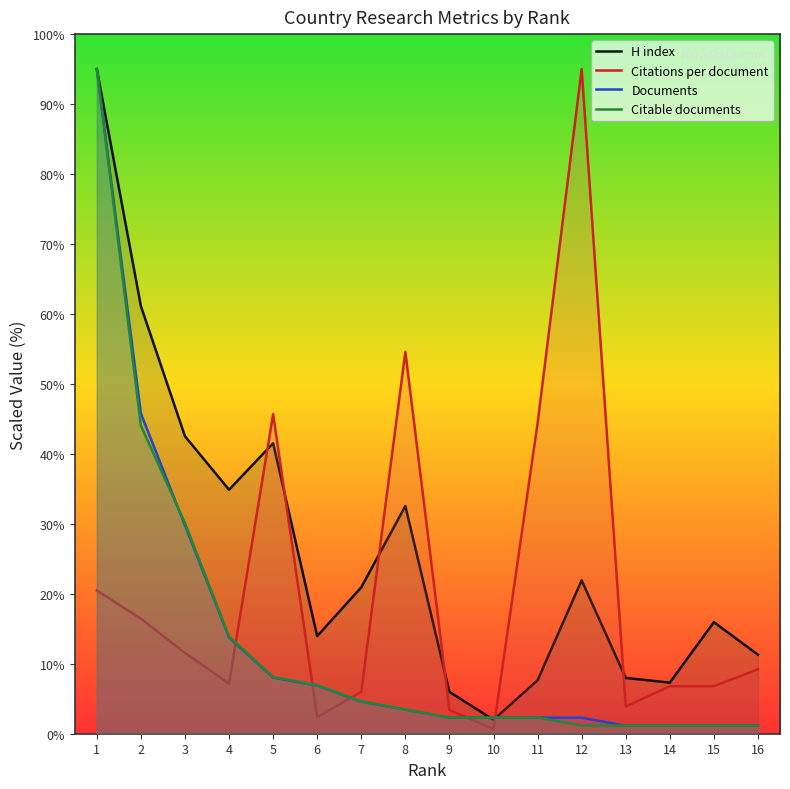

Where does the H index series first go above 20?

1